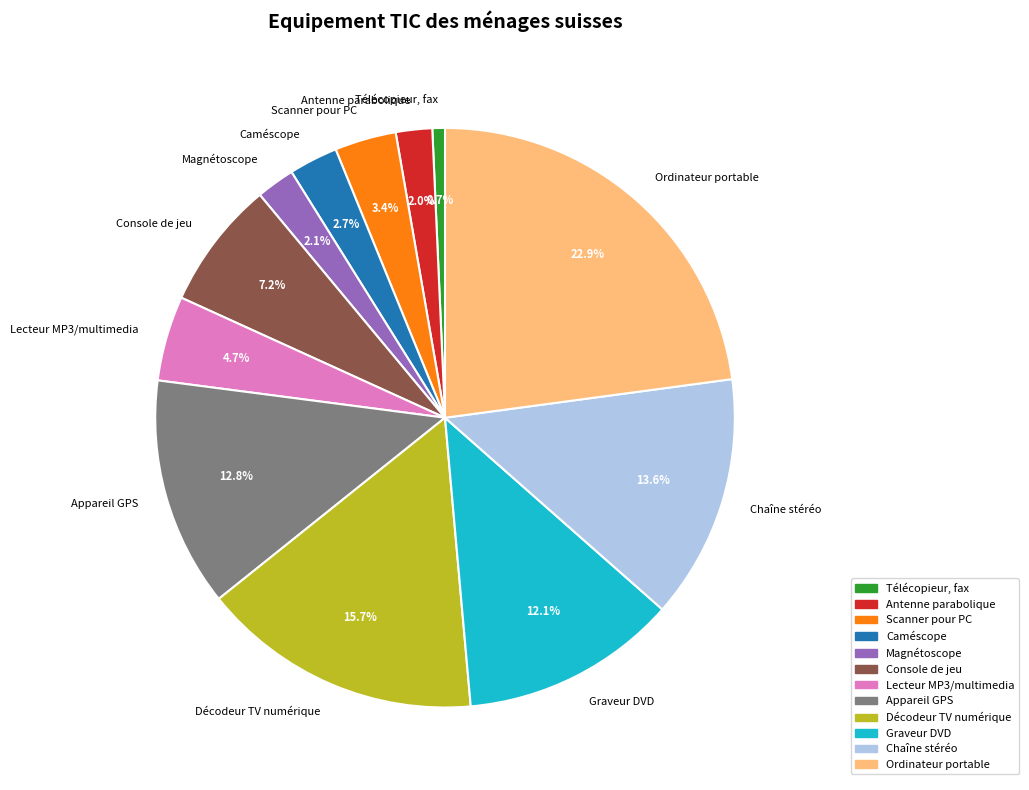

Do Lecteur MP3/multimedia and Scanner pour PC together represent more than half of the pie?

No